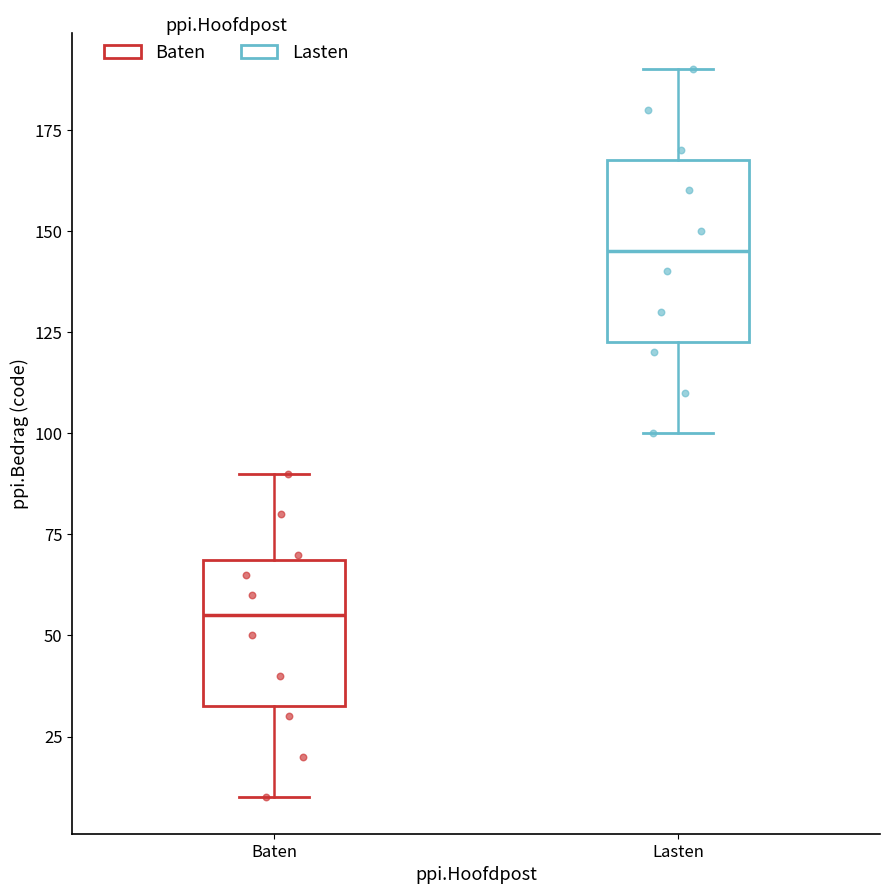

Reading left to right, transcribe this box plot: for each box, give where its median line is, the range the box spans, and where its two whiskers end, as read against the y-axis. The values are not printed on the chart, so give them approximately, as read against the axis.

Baten: median 55, box 35 to 70, whiskers 10 to 90
Lasten: median 145, box 125 to 170, whiskers 100 to 190